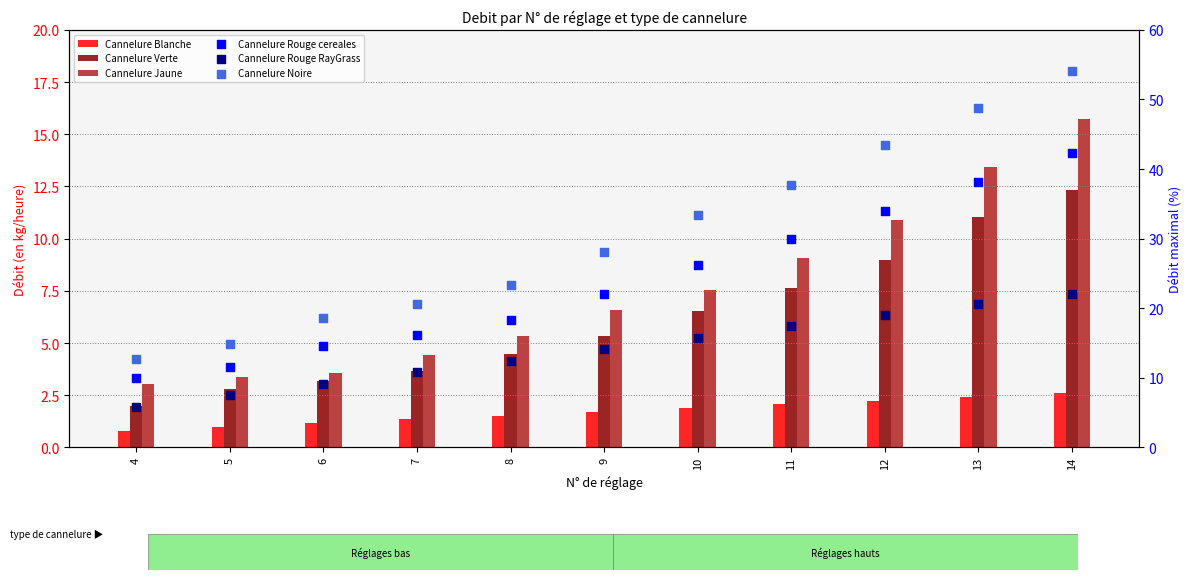

Which series has the largest Y range (max minus min)?

Cannelure Noire